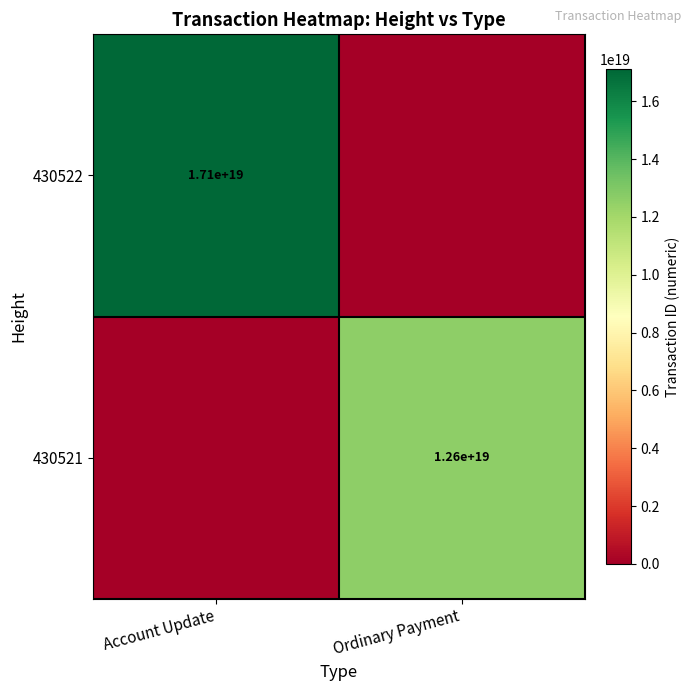

Is the value of 430522 at Account Update greater than the value of 430521 at Ordinary Payment?

Yes